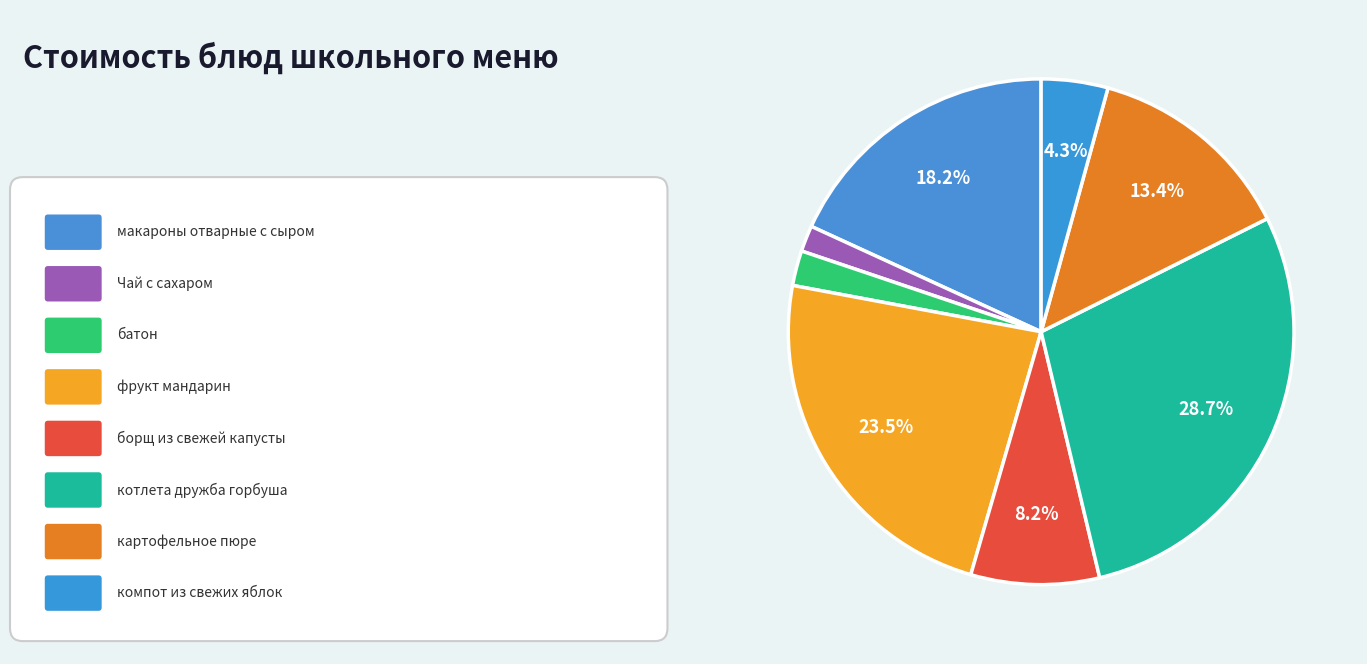

Rank the categories by value from lowest to highest.

Чай с сахаром, батон, компот из свежих яблок, борщ из свежей капусты, картофельное пюре, макароны отварные с сыром, фрукт мандарин, котлета дружба горбуша